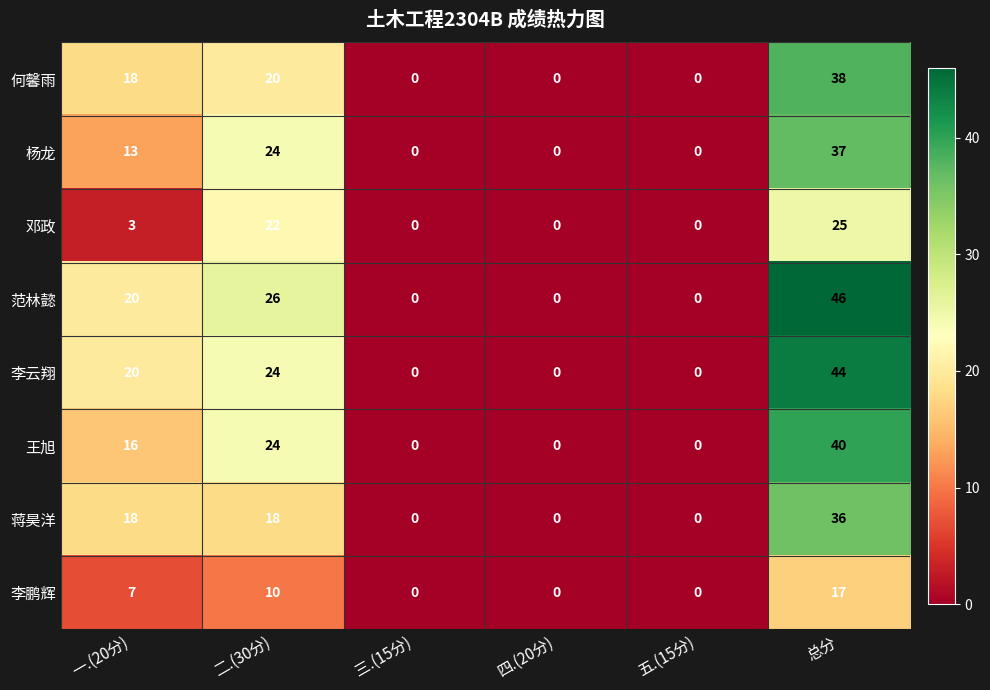

What is the difference between the second highest and minimum values in the 李云翔 series?

24